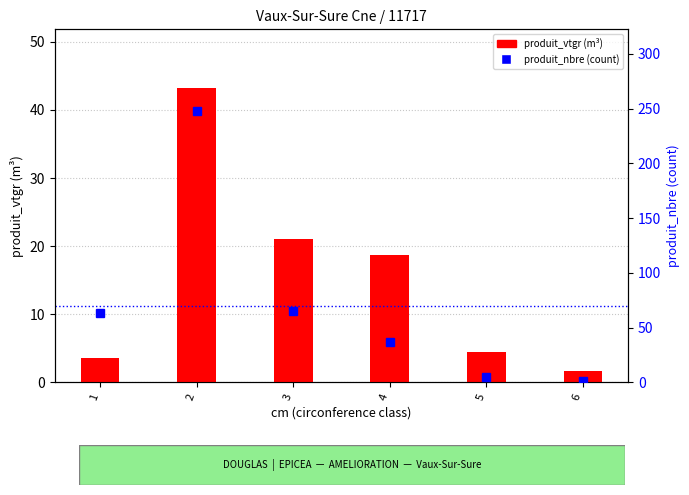

What is the approximate value of produit_nbre (count) at 4?

37.0